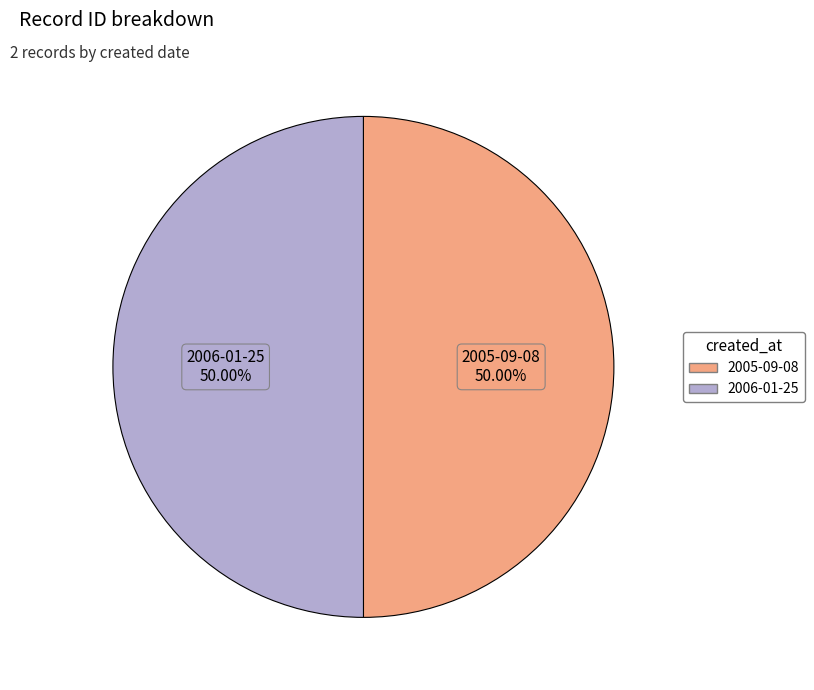

What is the ratio of the value at 2005-09-08 to the value at 2006-01-25?

1.0